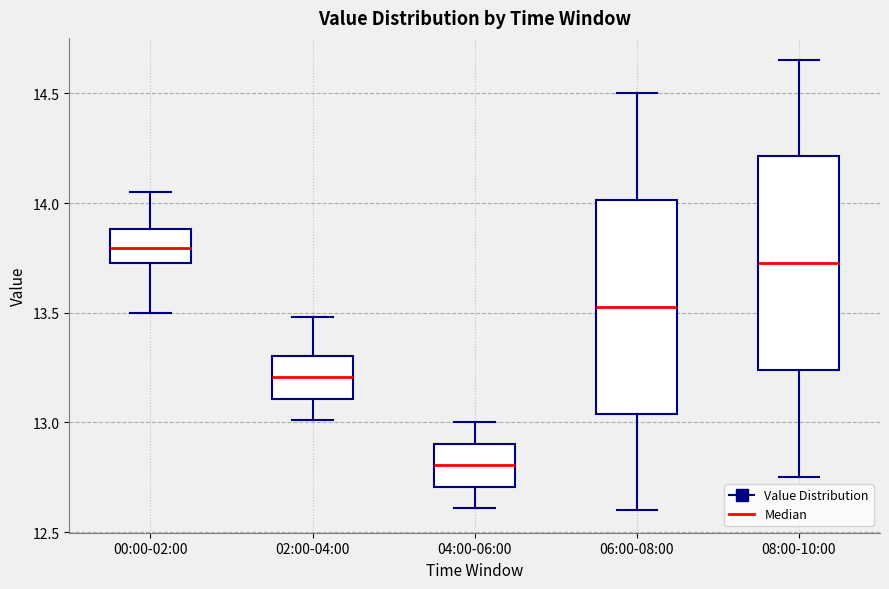

Reading left to right, transcribe this box plot: for each box, give where its median line is, the range the box spans, and where its two whiskers end, as read against the y-axis. The values are not printed on the chart, so give them approximately, as read against the axis.

00:00-02:00: median 13.80, box 13.75 to 13.90, whiskers 13.50 to 14.05
02:00-04:00: median 13.20, box 13.10 to 13.30, whiskers 13.00 to 13.50
04:00-06:00: median 12.80, box 12.70 to 12.90, whiskers 12.60 to 13.00
06:00-08:00: median 13.55, box 13.05 to 14.00, whiskers 12.60 to 14.50
08:00-10:00: median 13.75, box 13.25 to 14.20, whiskers 12.75 to 14.65